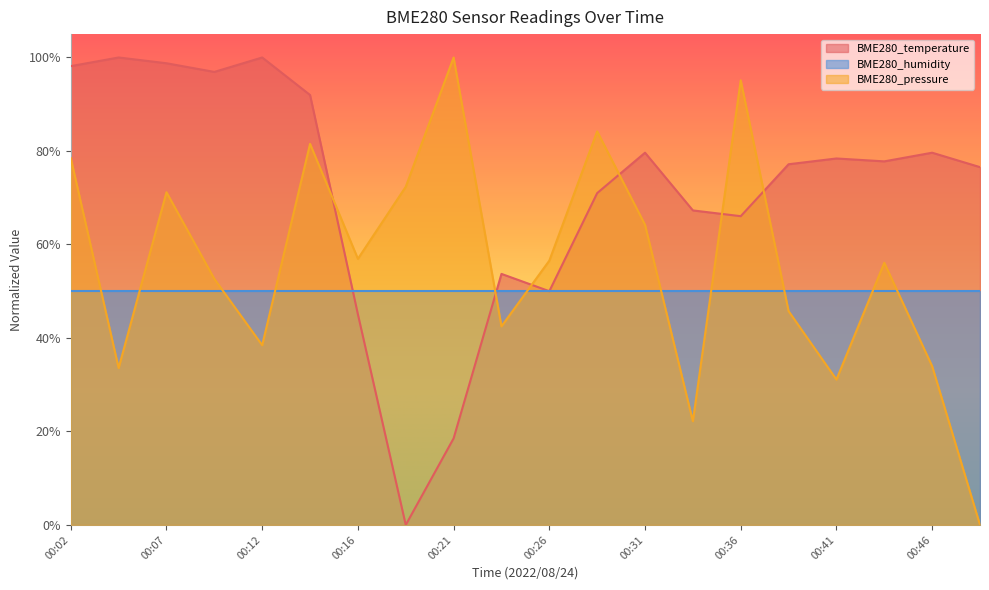

Count the number of categories in the chart.

20